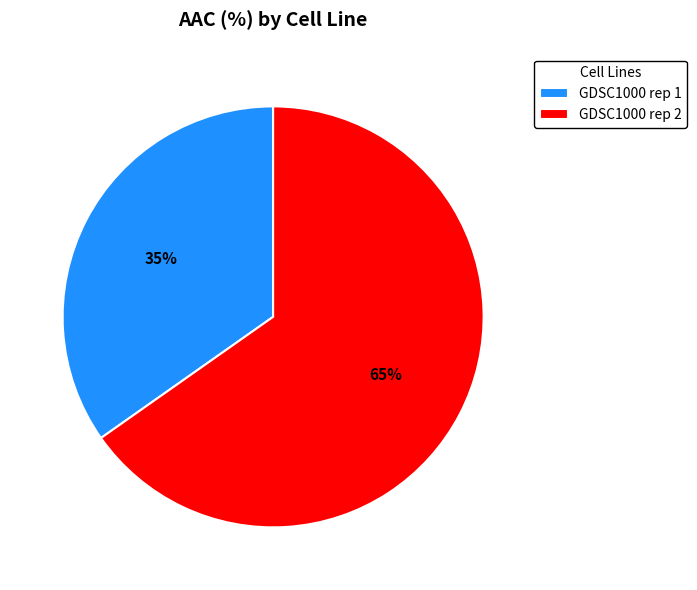

Which category accounts for the majority?

GDSC1000 rep 2